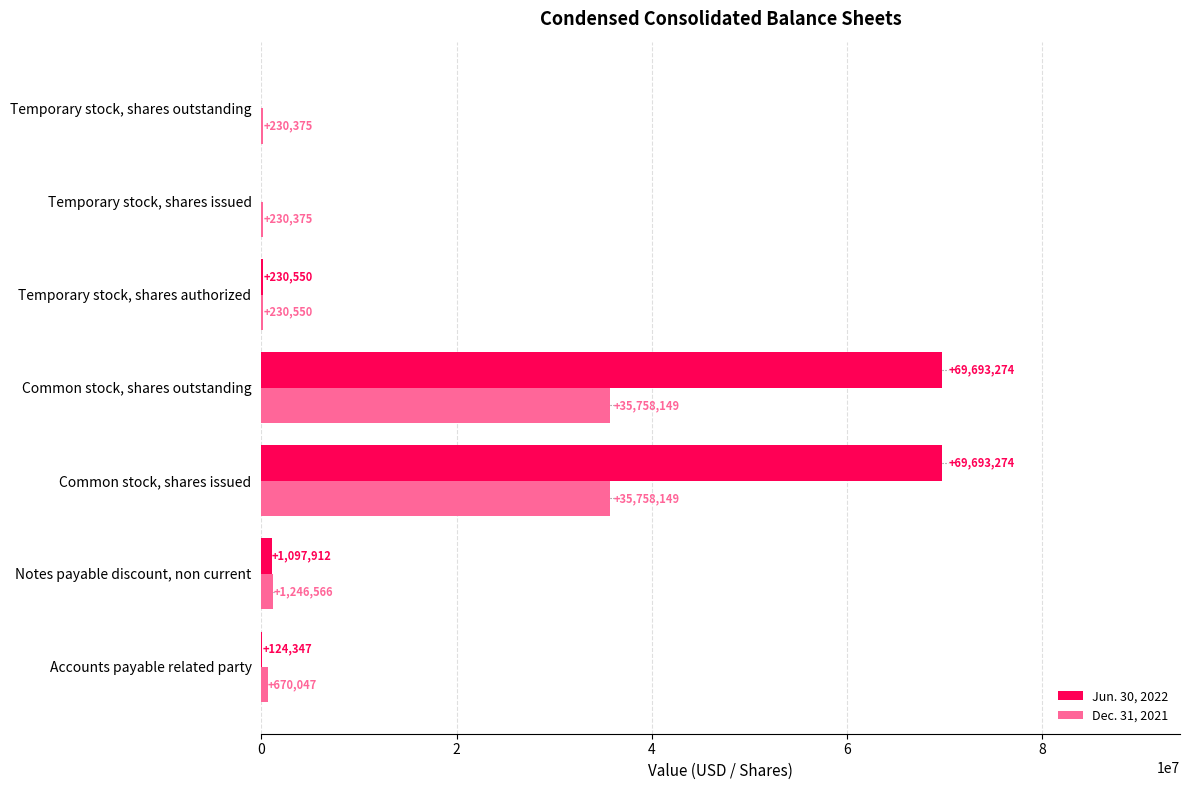

Read the Dec. 31, 2021 value at Common stock, shares outstanding, to the nearest 100.

35758100